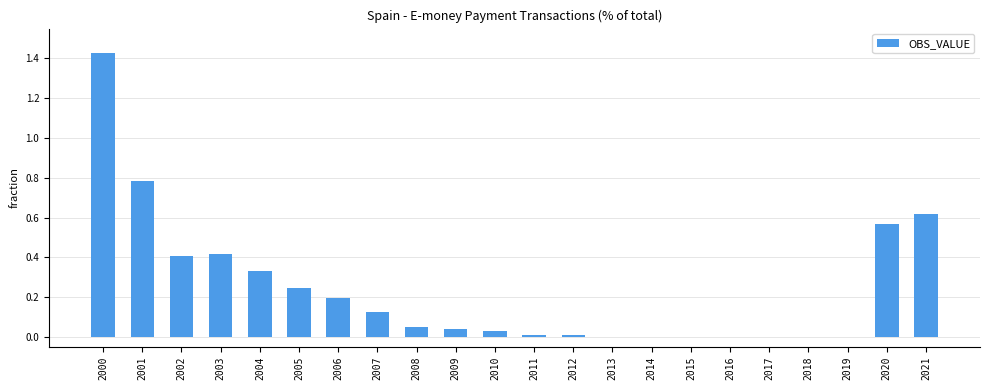

What is the sum of all values?

5.3